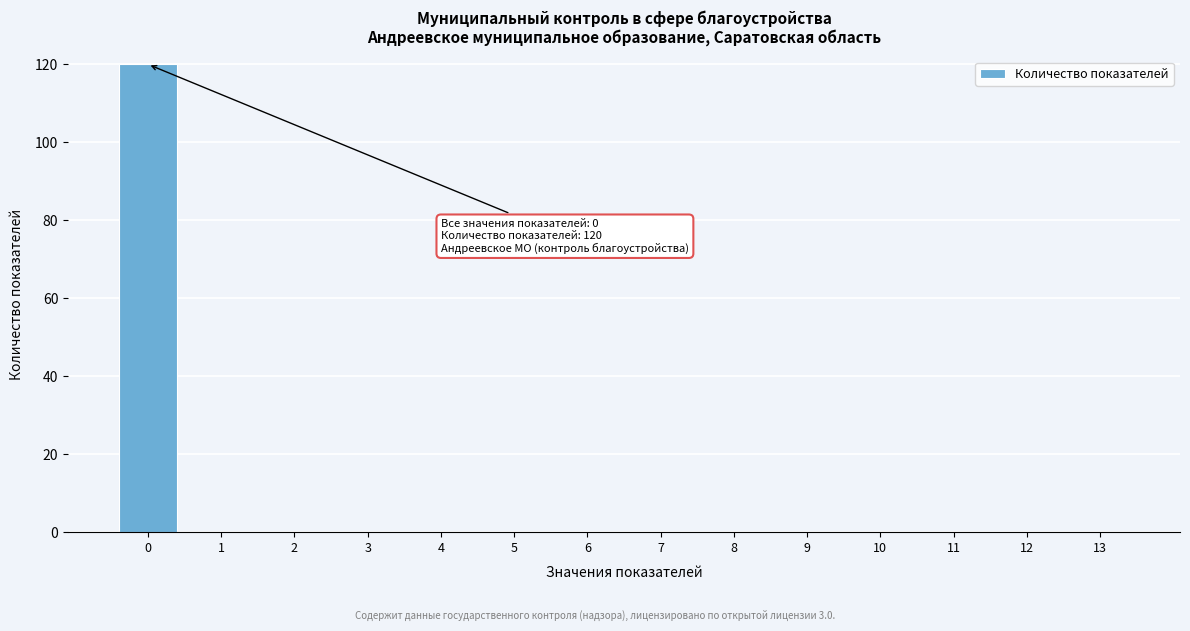

Reading left to right, list all the values displayed in this chart.

0=120	1=0	2=0	3=0	4=0	5=0	6=0	7=0	8=0	9=0	10=0	11=0	12=0	13=0